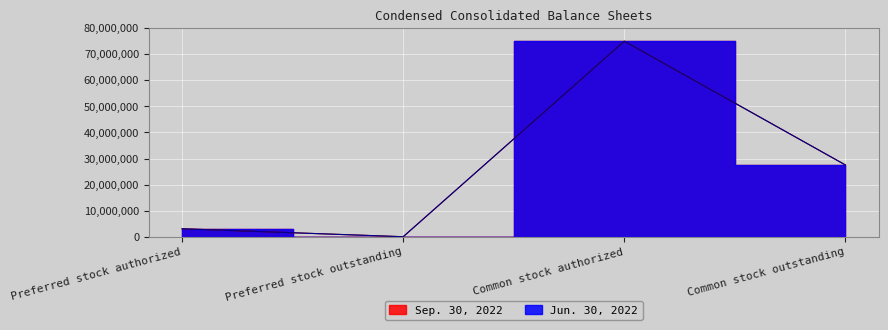

True or false: Sep. 30, 2022 and Jun. 30, 2022 cross at least once.

False